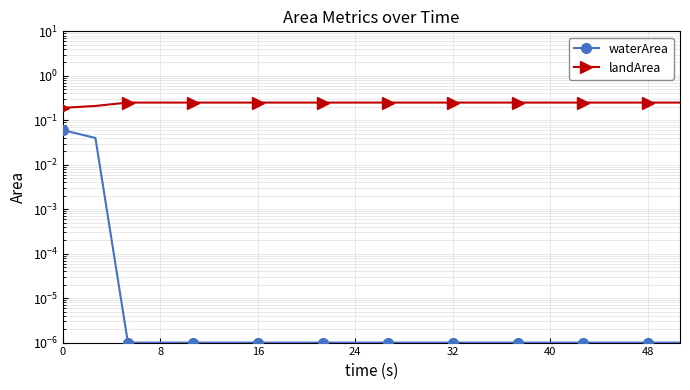

What is the spread (max minus min) of values at 0?

0.1